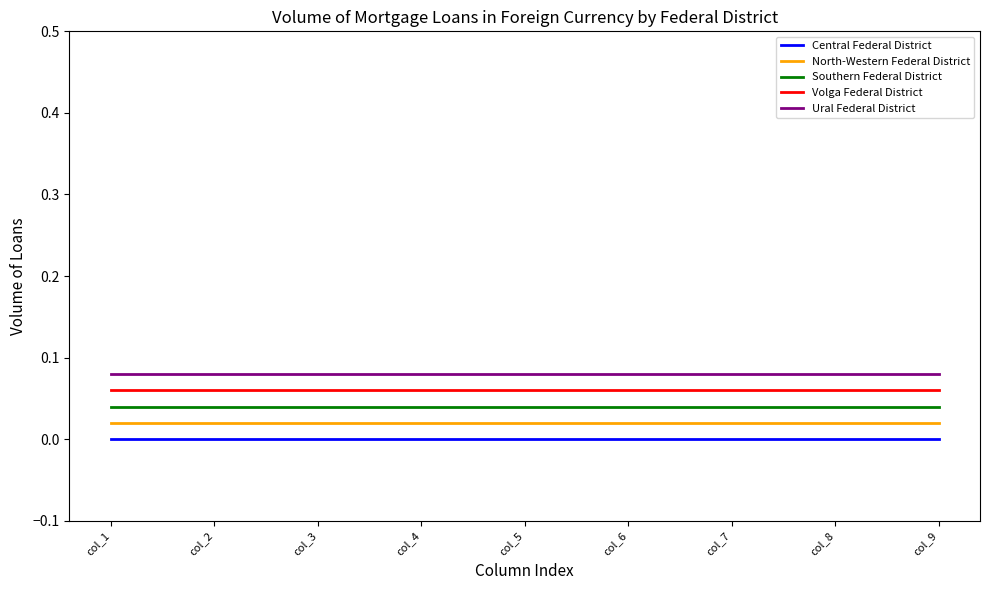

List the series in order of their overall mean, highest first.

Ural Federal District, Volga Federal District, Southern Federal District, North-Western Federal District, Central Federal District